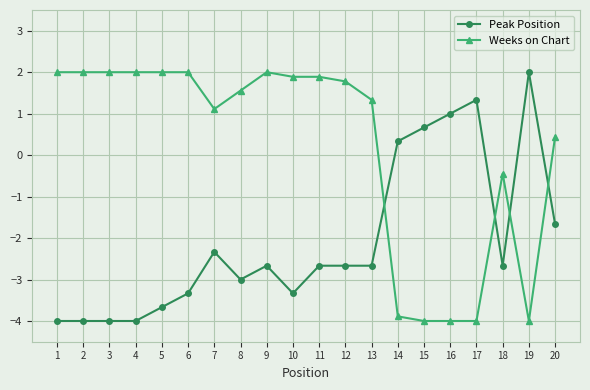

What is the difference between the second highest and minimum values in the Weeks on Chart series?

6.0